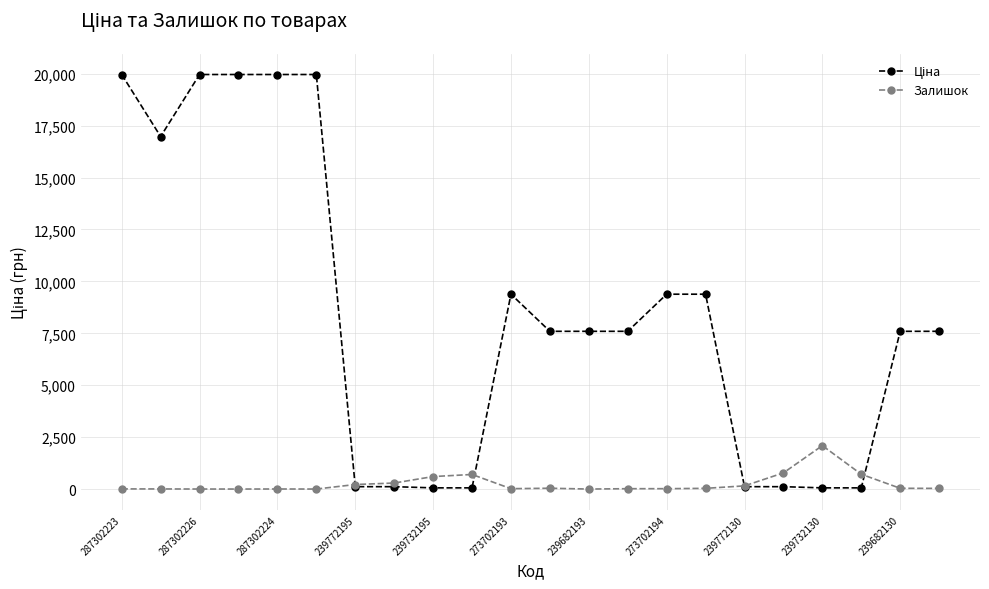

What is the maximum value for Залишок?

2092.0